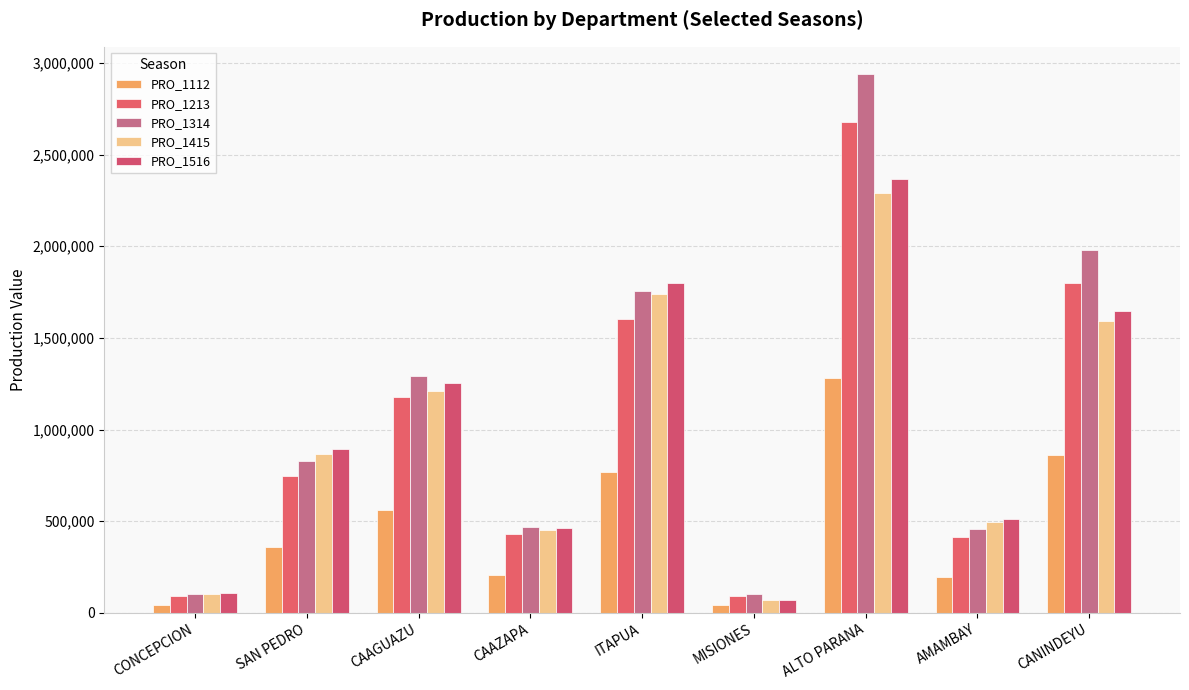

What is the label of the 4th bar from the right?

MISIONES